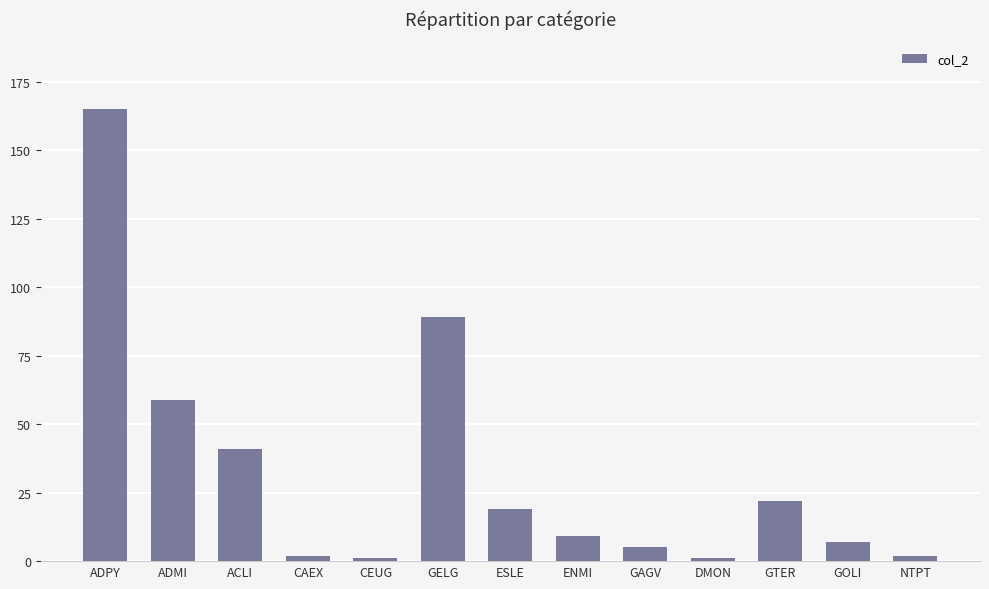

How many data points are less than 9?

6